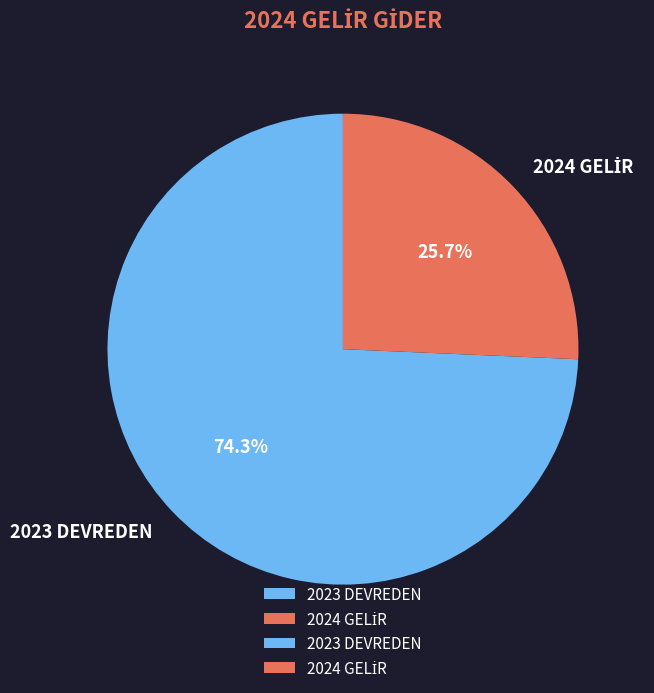

Does 2023 DEVREDEN represent more than half of the total?

Yes